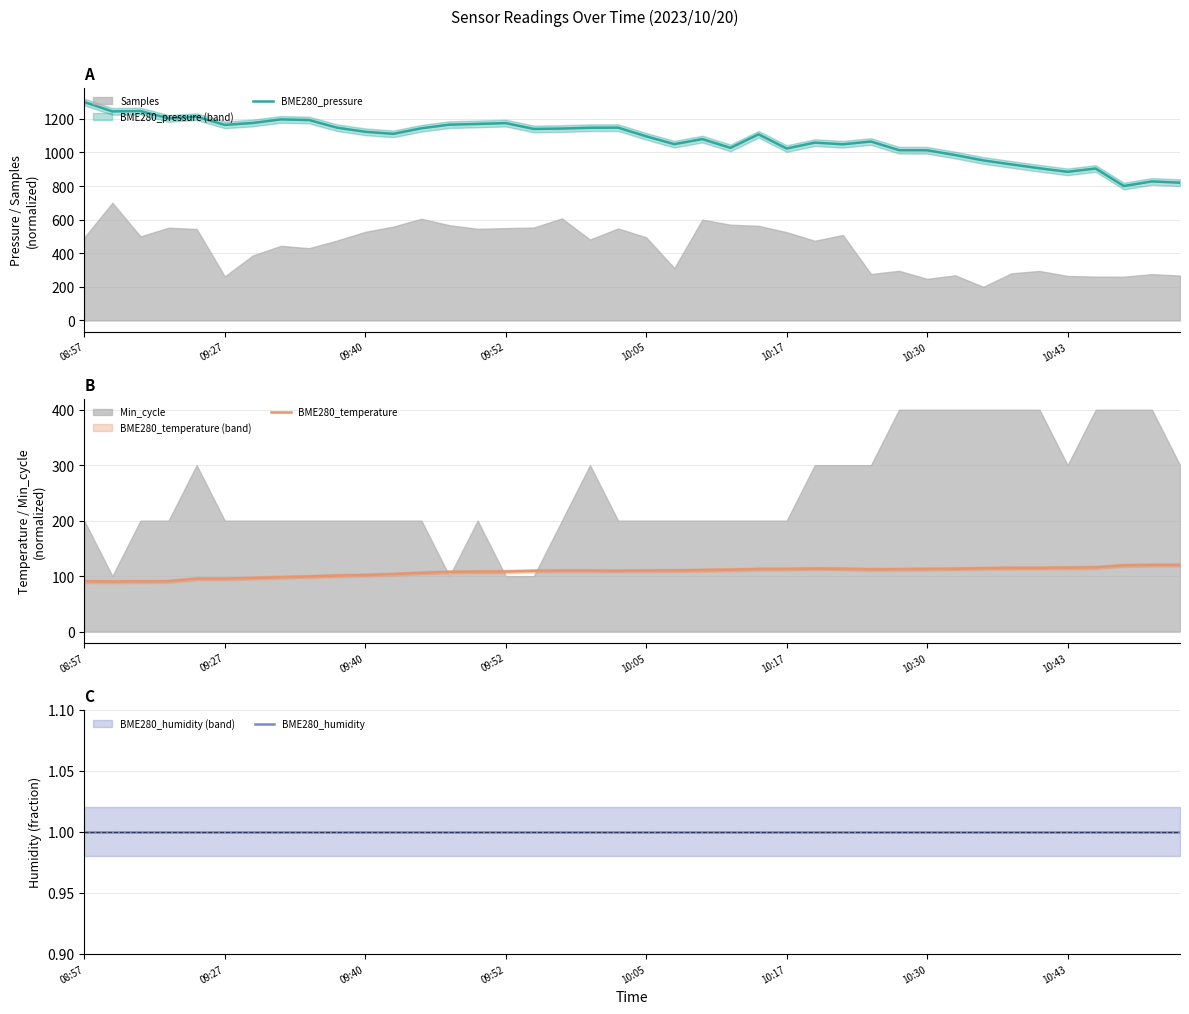

What is the difference between the second highest and second lowest values in the BME280_temperature series?

29.7